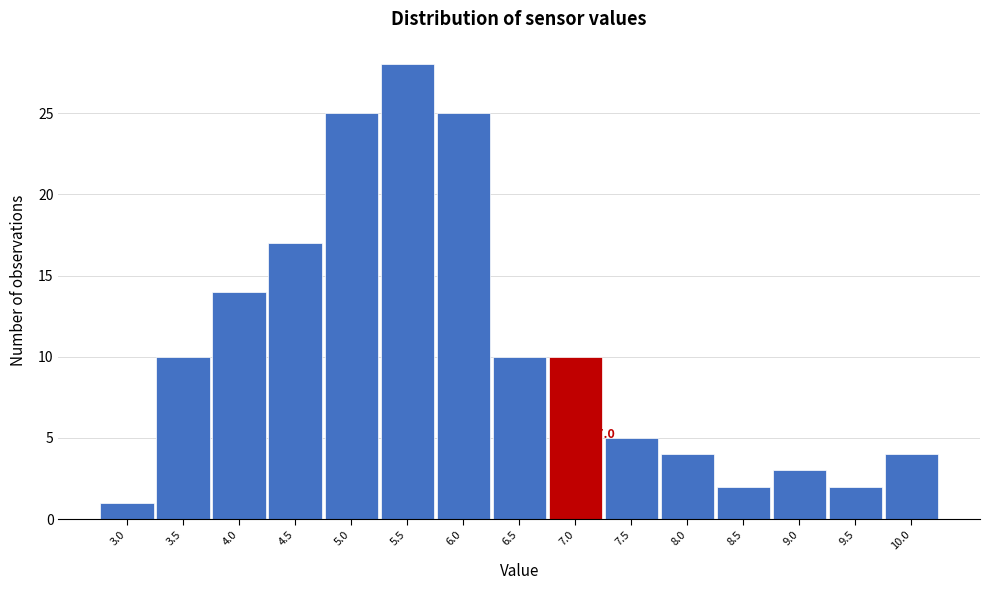

Reading left to right, what are all the values shown in this chart?

3.0=1	3.5=10	4.0=14	4.5=17	5.0=25	5.5=28	6.0=25	6.5=10	7.0=10	7.5=5	8.0=4	8.5=2	9.0=3	9.5=2	10.0=4